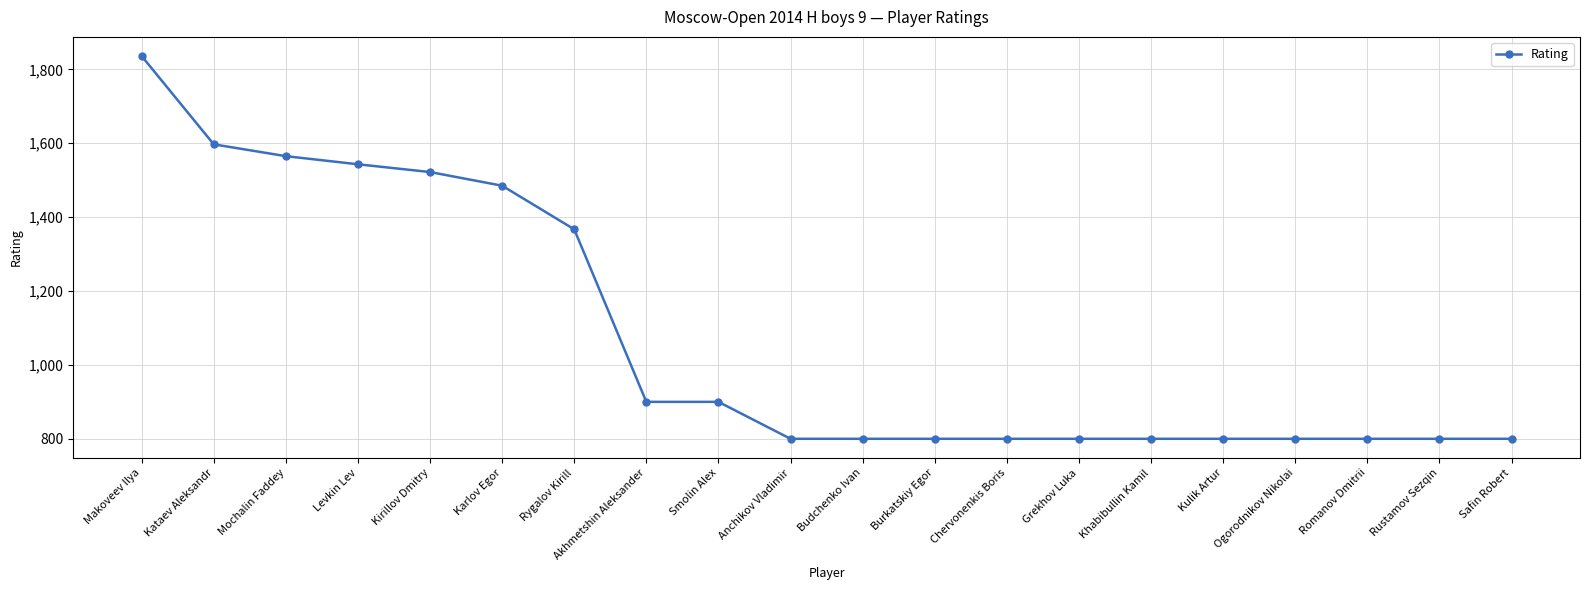

Reading left to right, extract all data points from this chart.

Makoveev Ilya=1836	Kataev Aleksandr=1597	Mochalin Faddey=1565	Levkin Lev=1543	Kirillov Dmitry=1522	Karlov Egor=1485	Rygalov Kirill=1367	Akhmetshin Aleksander=900	Smolin Alex=900	Anchikov Vladimir=800	Budchenko Ivan=800	Burkatskiy Egor=800	Chervonenkis Boris=800	Grekhov Luka=800	Khabibullin Kamil=800	Kulik Artur=800	Ogorodnikov Nikolai=800	Romanov Dmitrii=800	Rustamov Sezqin=800	Safin Robert=800